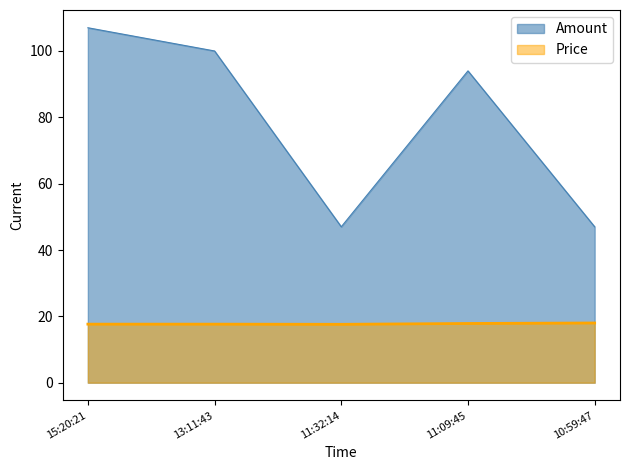

What is the spread (max minus min) of values at 13:11:43?

82.3